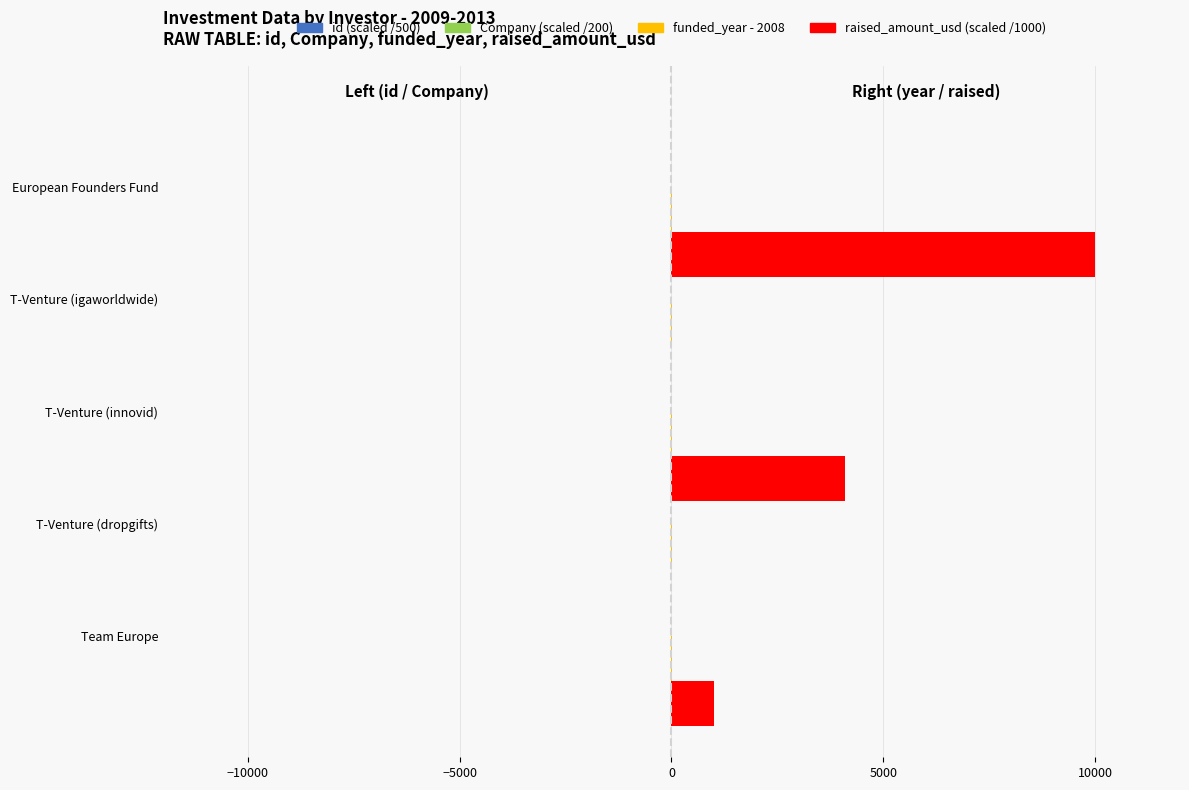

What are all the series names shown in the legend?

id (scaled /500), Company (scaled /200), funded_year - 2008, raised_amount_usd (scaled /1000)